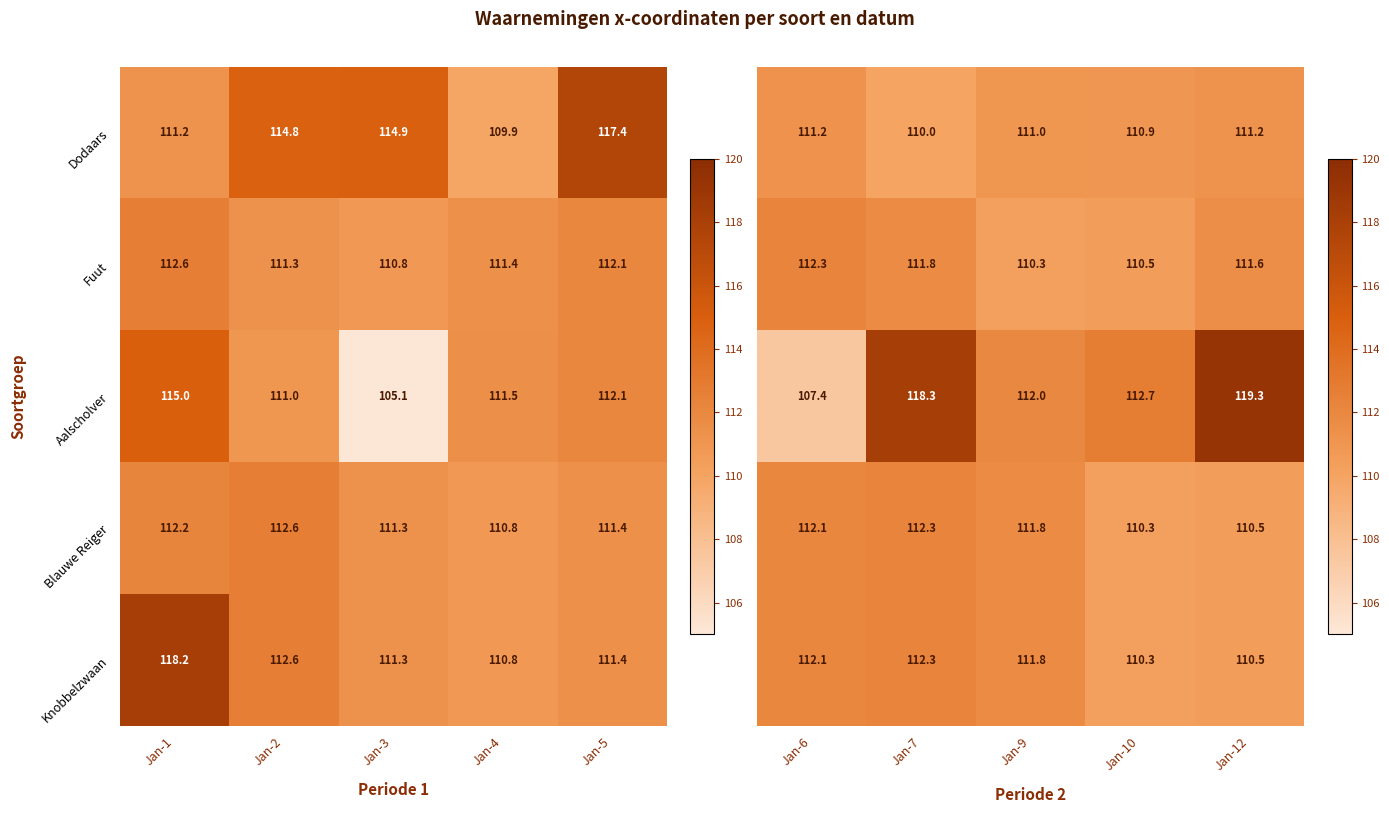

What value does the Blauwe Reiger series have at Jan-5?

111.4